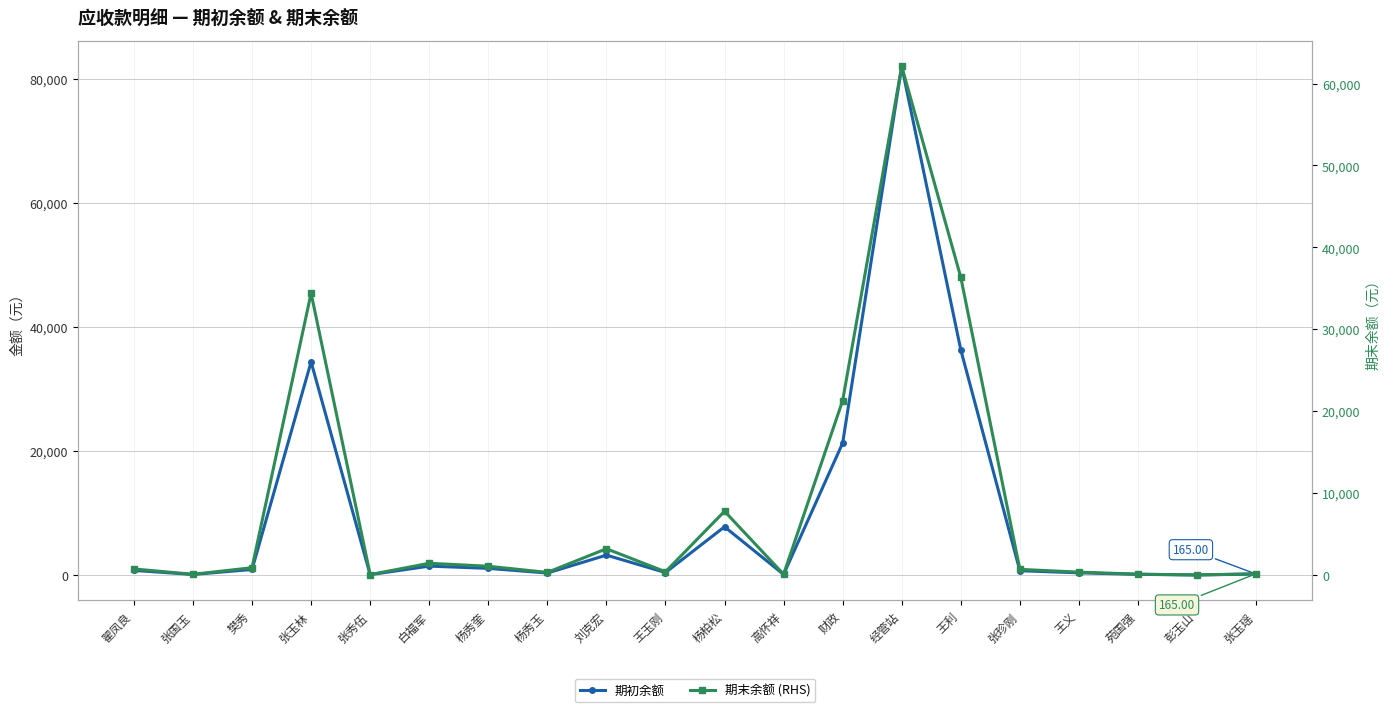

What is the difference between the 期初余额 values at 财政 and 杨柏松?

13514.5